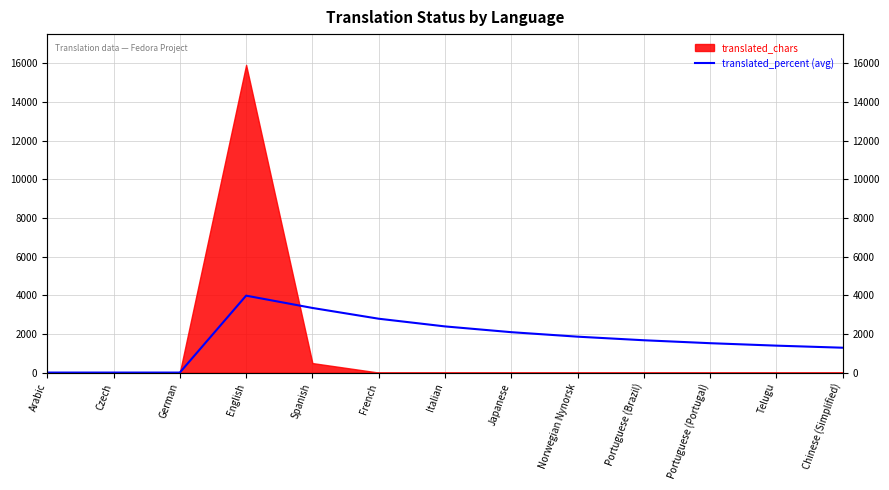

Rank the categories by value from highest to lowest.

English, Spanish, French, Italian, Japanese, Norwegian Nynorsk, Portuguese (Brazil), Portuguese (Portugal), Telugu, Chinese (Simplified), Arabic, Czech, German